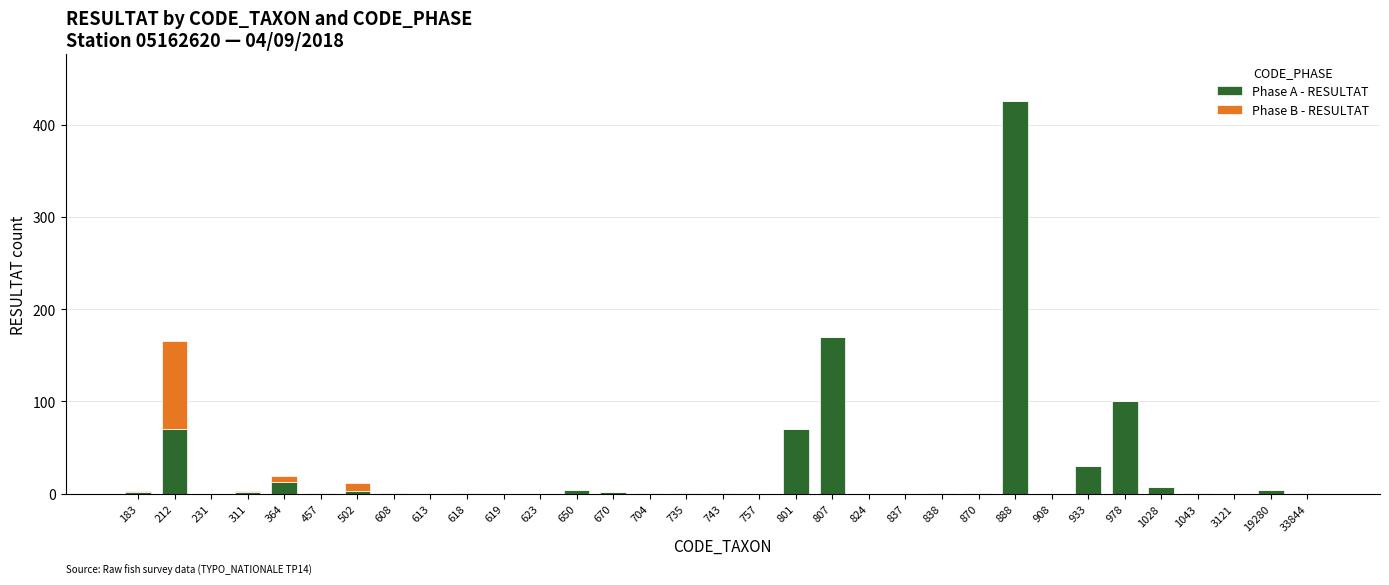

What is the sum of all Phase A - RESULTAT values?

912